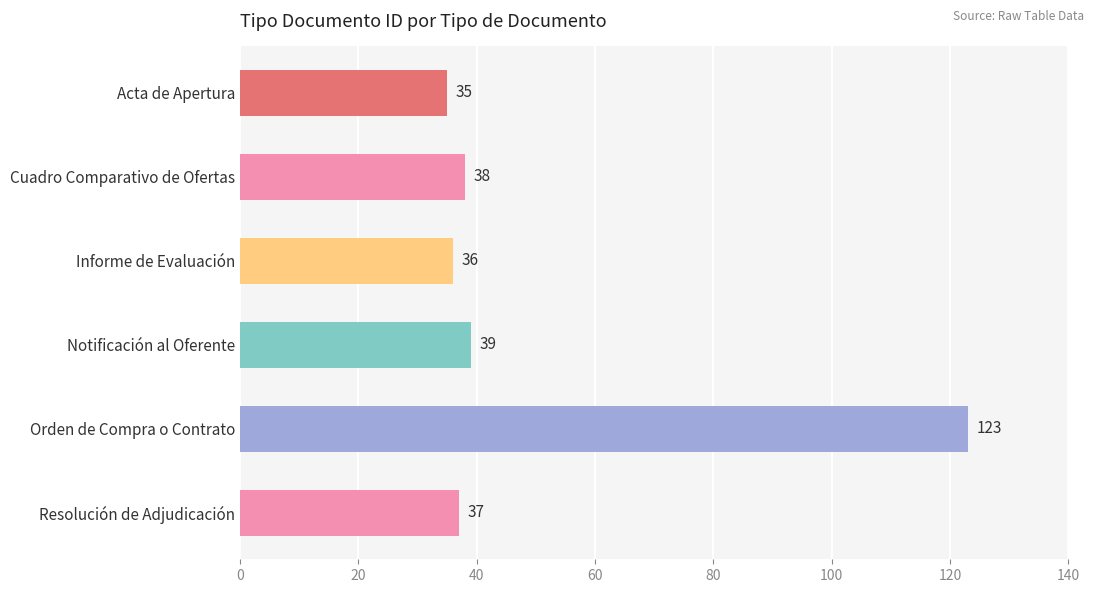

Count the number of data series in this chart.

1